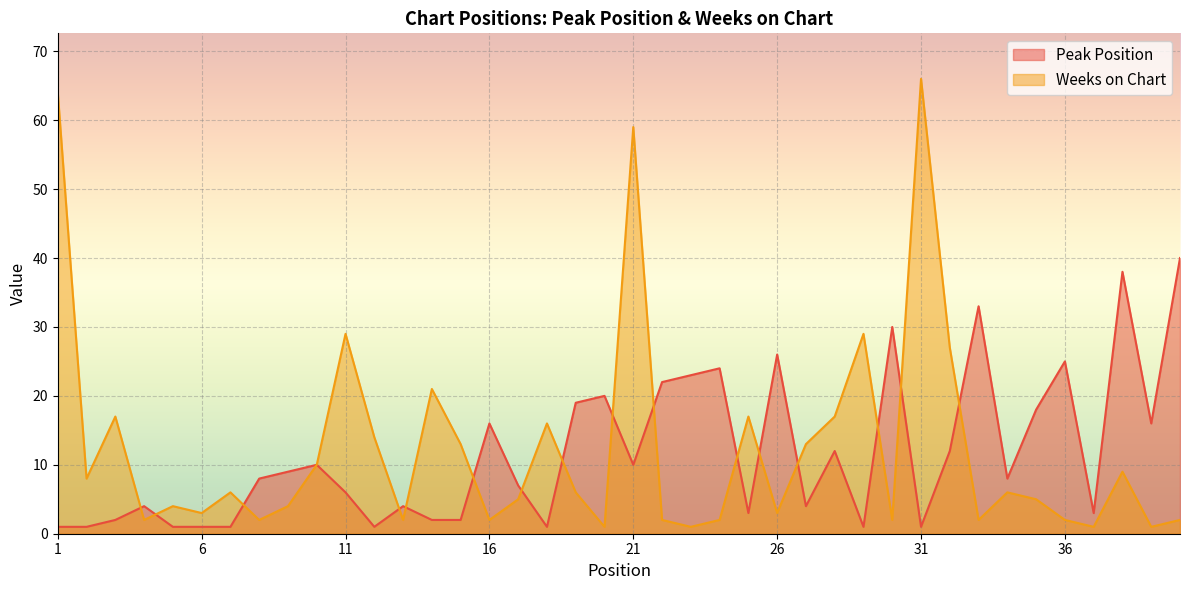

True or false: Weeks on Chart has more than 1 points higher than both neighbors.

True